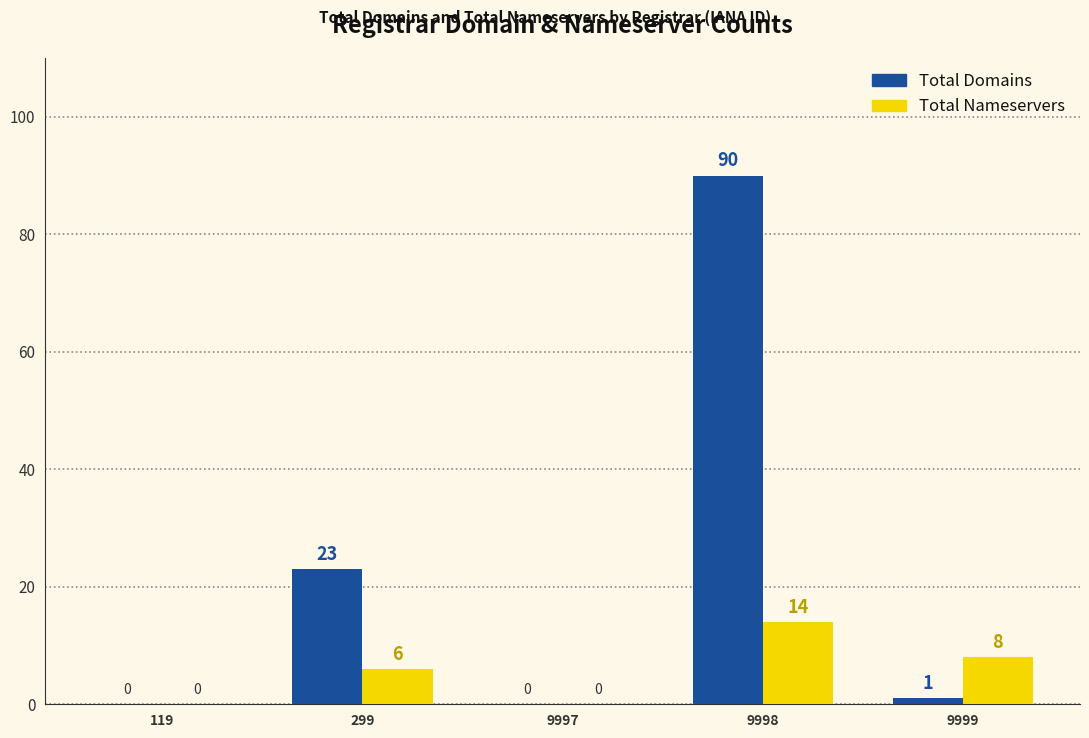

What is the total value across all series at 299?

29